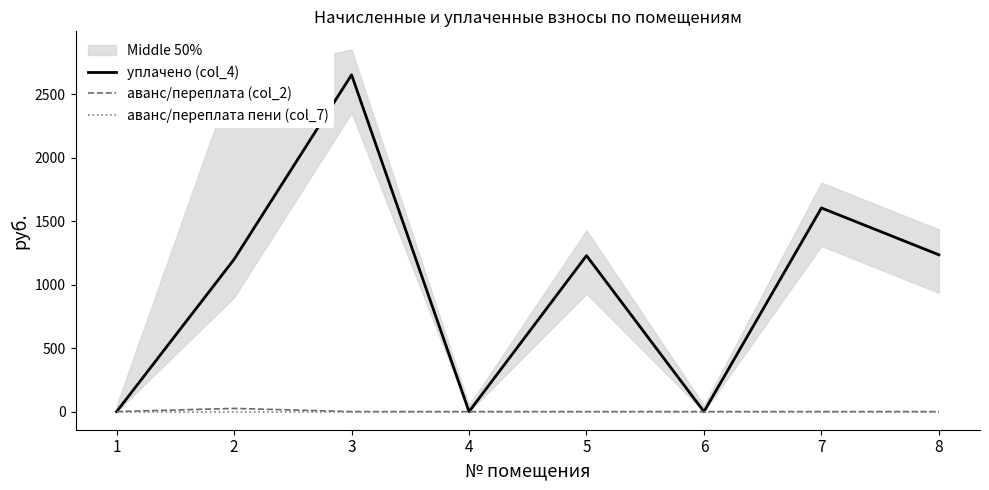

True or false: аванс/переплата пени (col_7) and аванс/переплата (col_2) cross at least once.

False